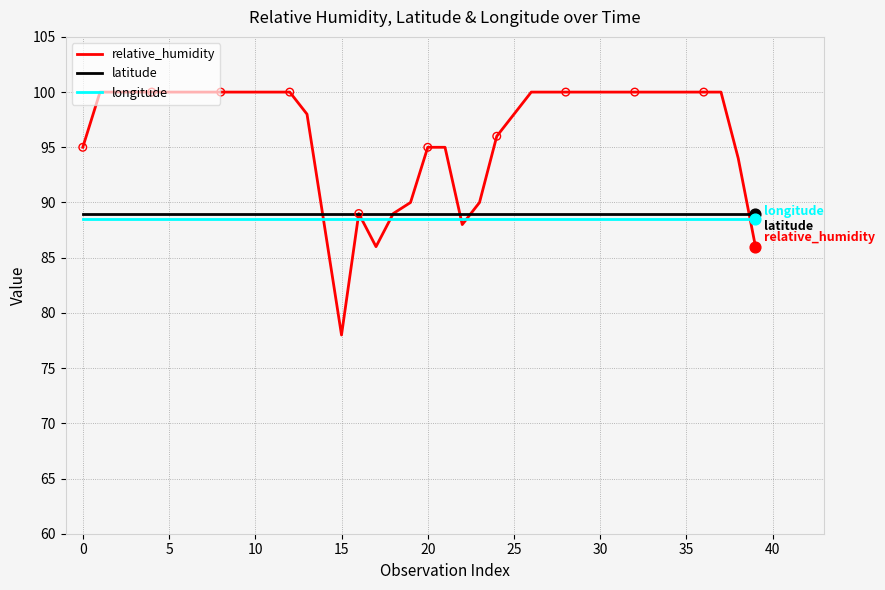

What are all the series names shown in the legend?

relative_humidity, latitude, longitude